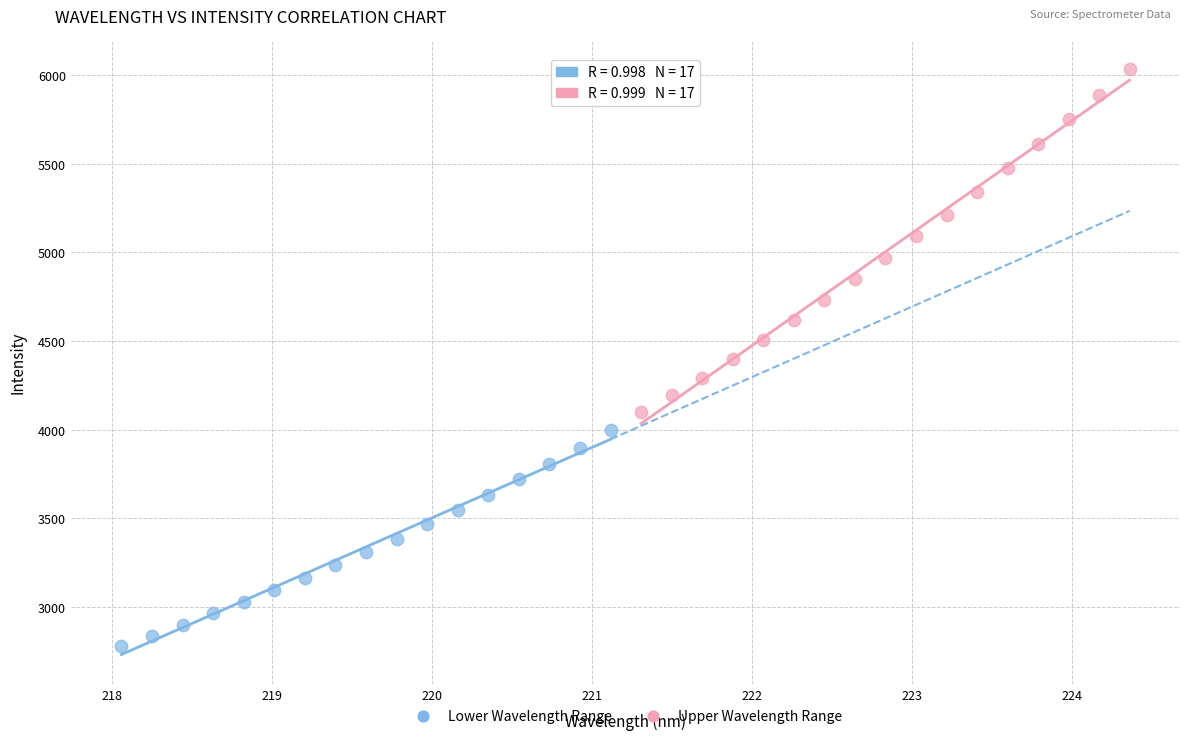

Which series has the largest Y range (max minus min)?

Upper Wavelength Range